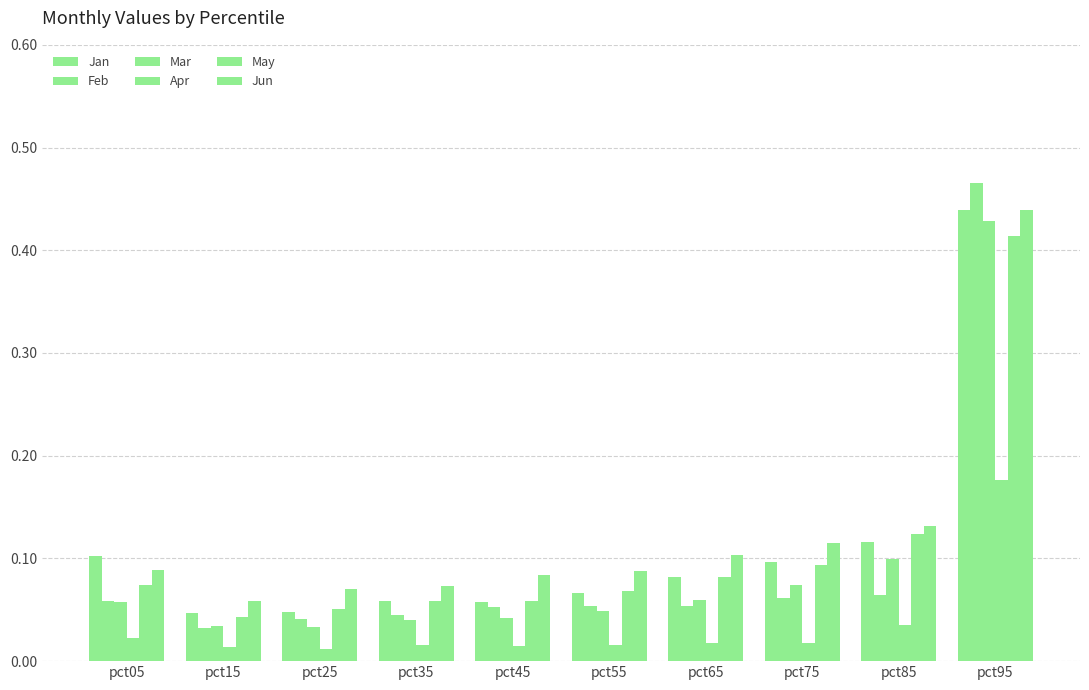

The Apr series shows 0.0 at pct35. True or false?

False